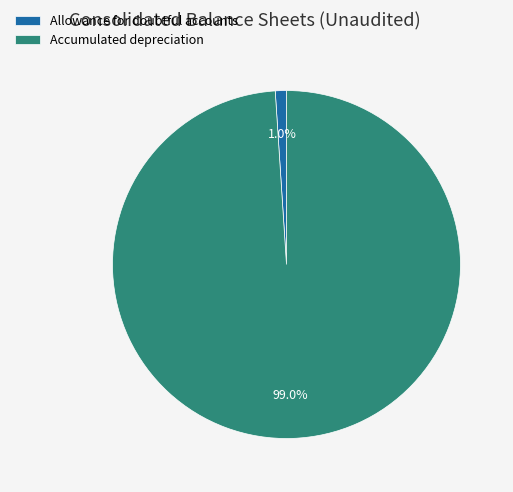

To the nearest percent, what is the combined percentage of Accumulated depreciation and Allowance for doubtful accounts?

100%